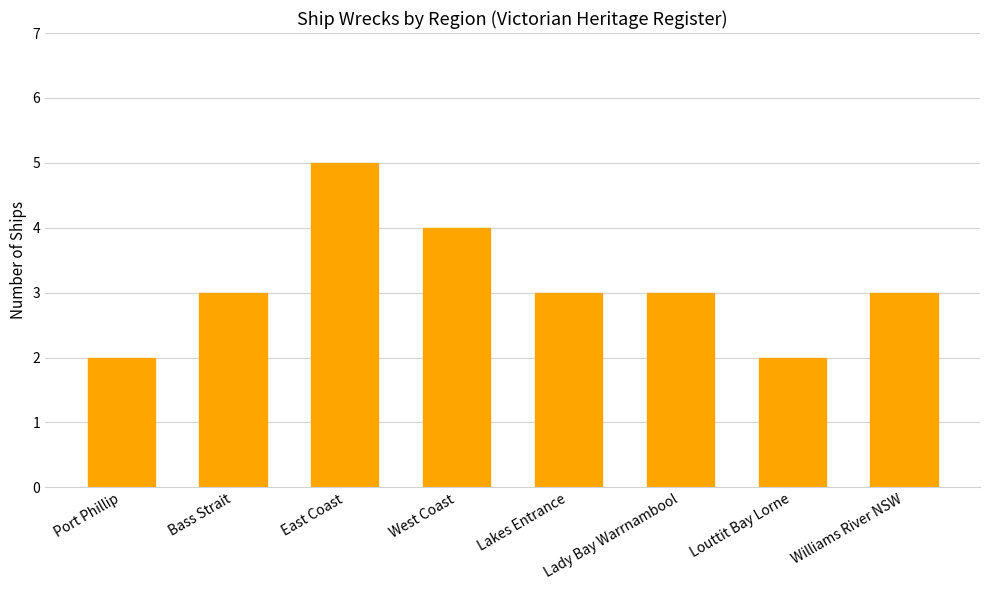

How many values are between 3 and 4?

5